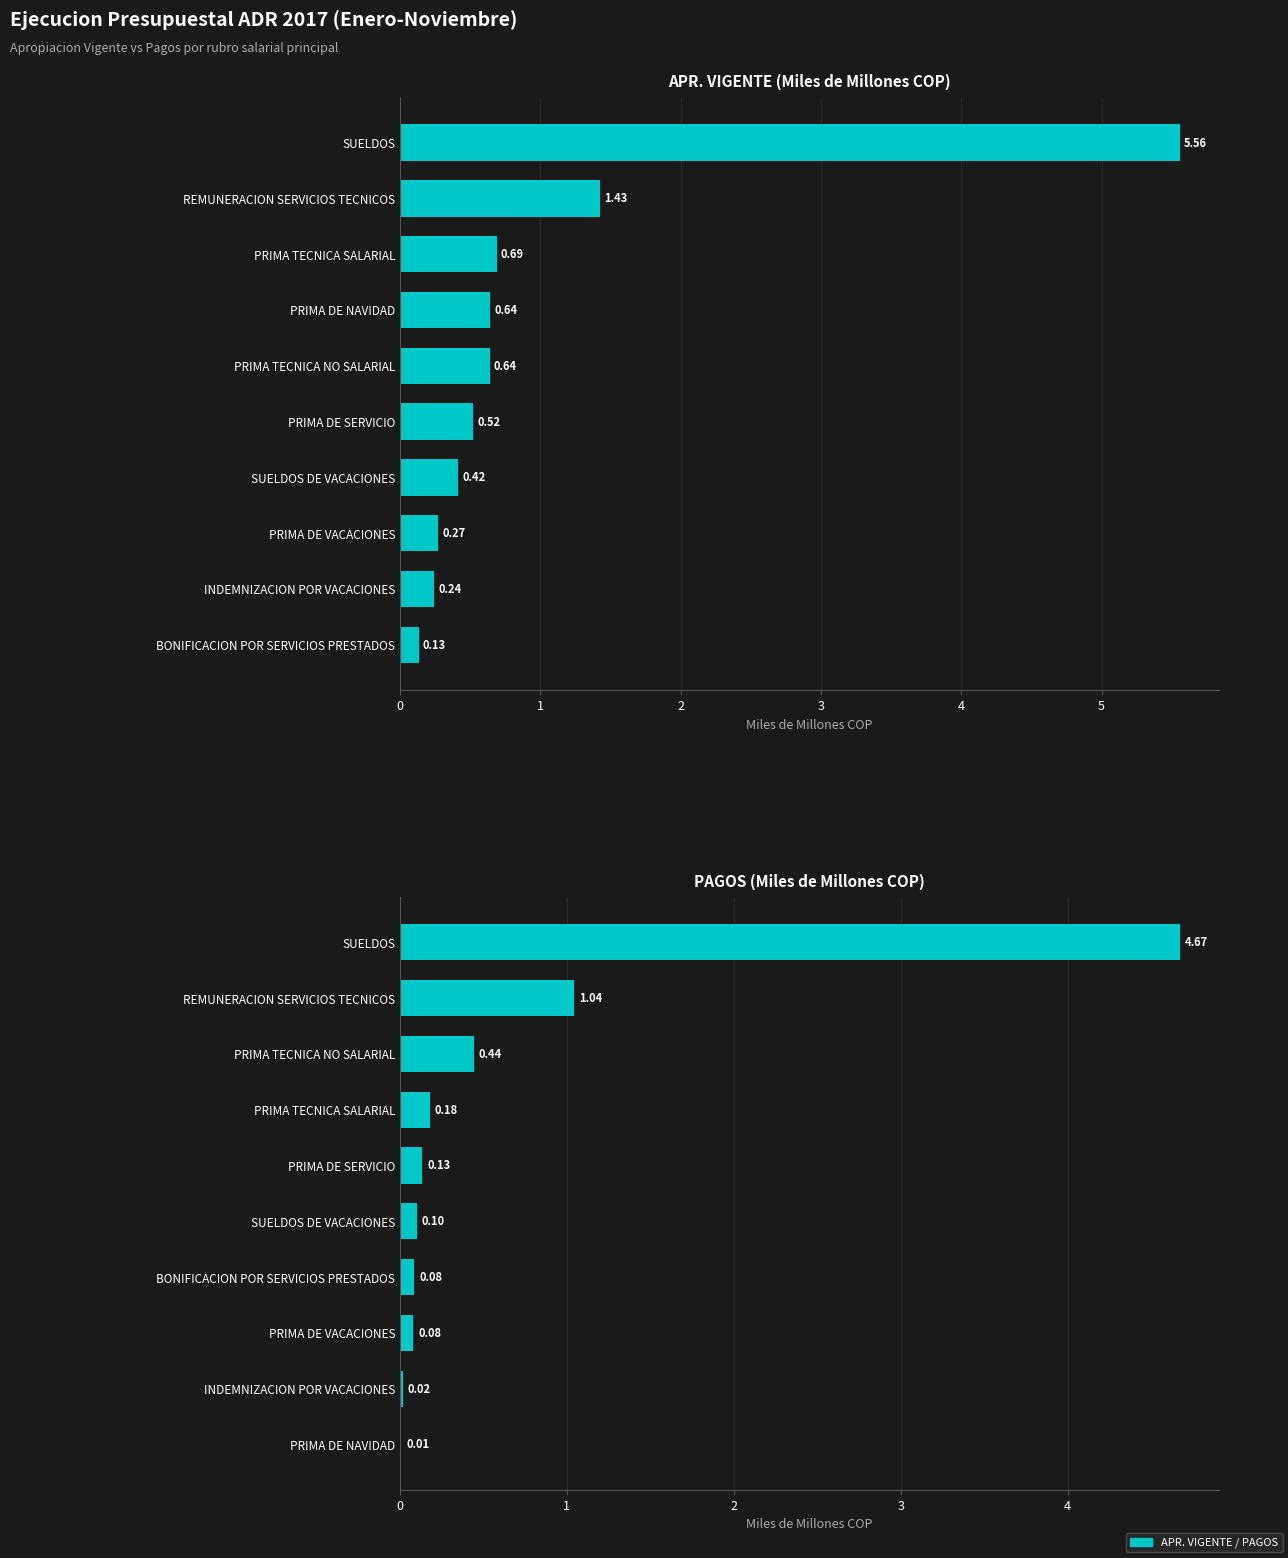

Between INDEMNIZACION POR VACACIONES and REMUNERACION SERVICIOS TECNICOS, which series saw the biggest shift?

APR. VIGENTE